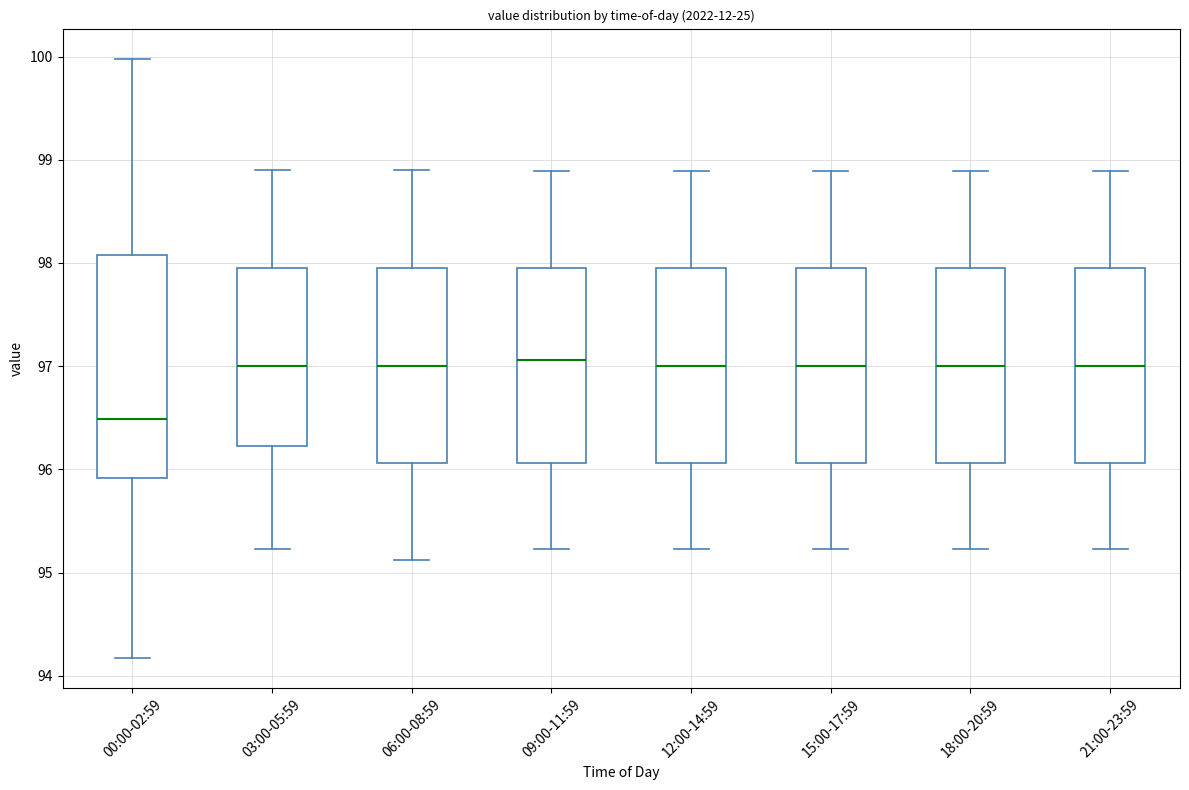

Which box is the tallest, from its lower edge to its upper edge?

00:00-02:59